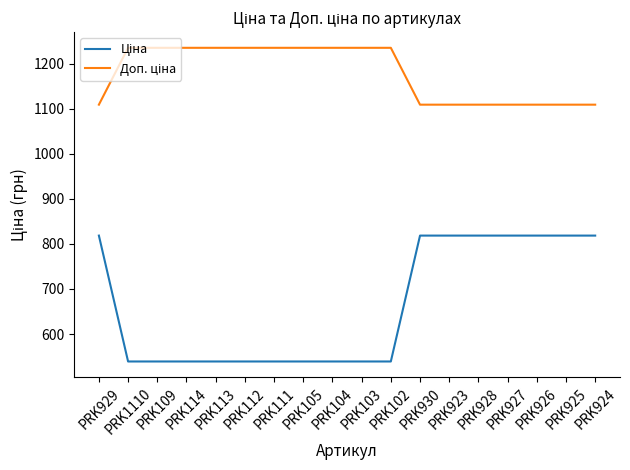

What is the minimum value shown in the chart?

539.0